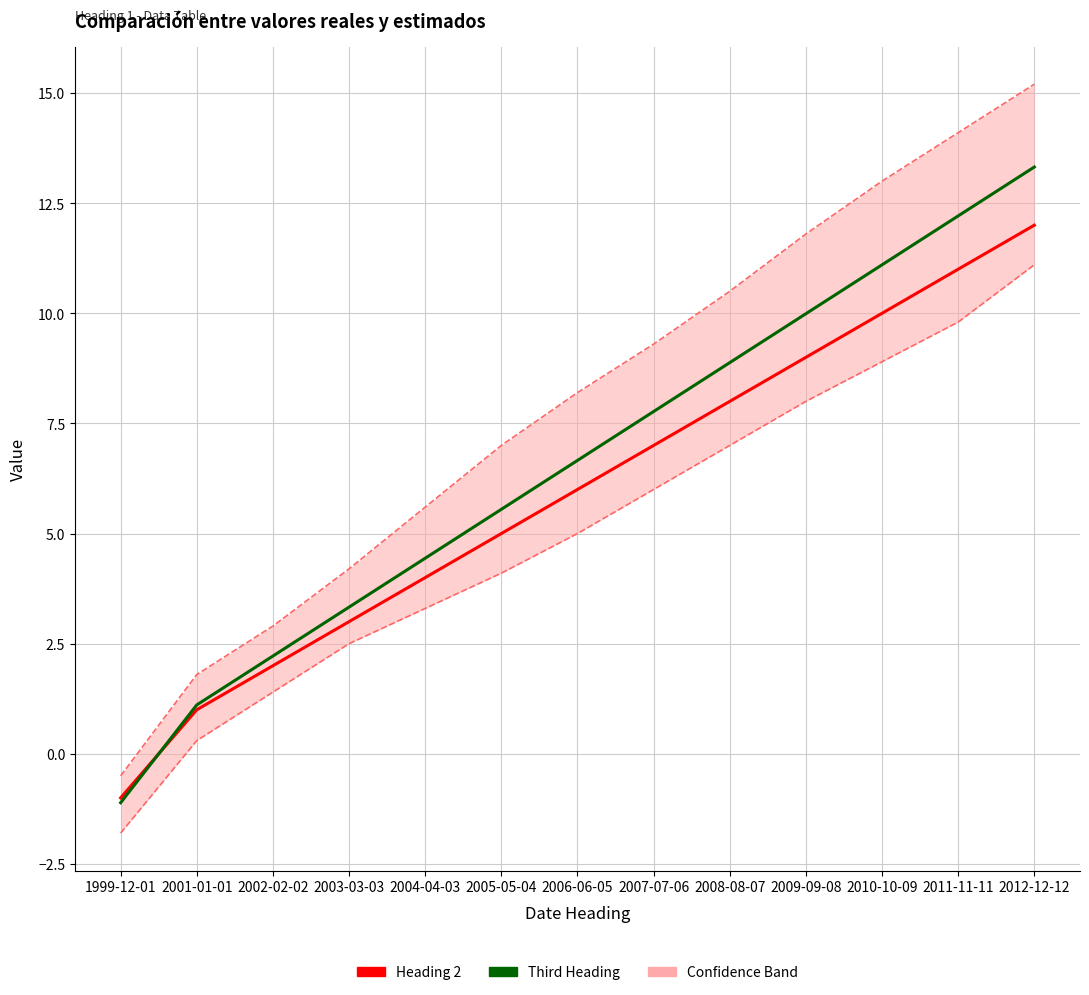

The Third Heading series shows 10.0 at 2009-09-08. True or false?

True